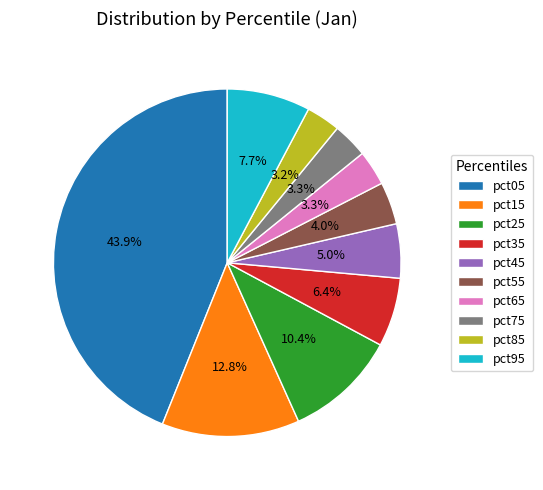

To the nearest percent, what portion does pct45 represent?

5%